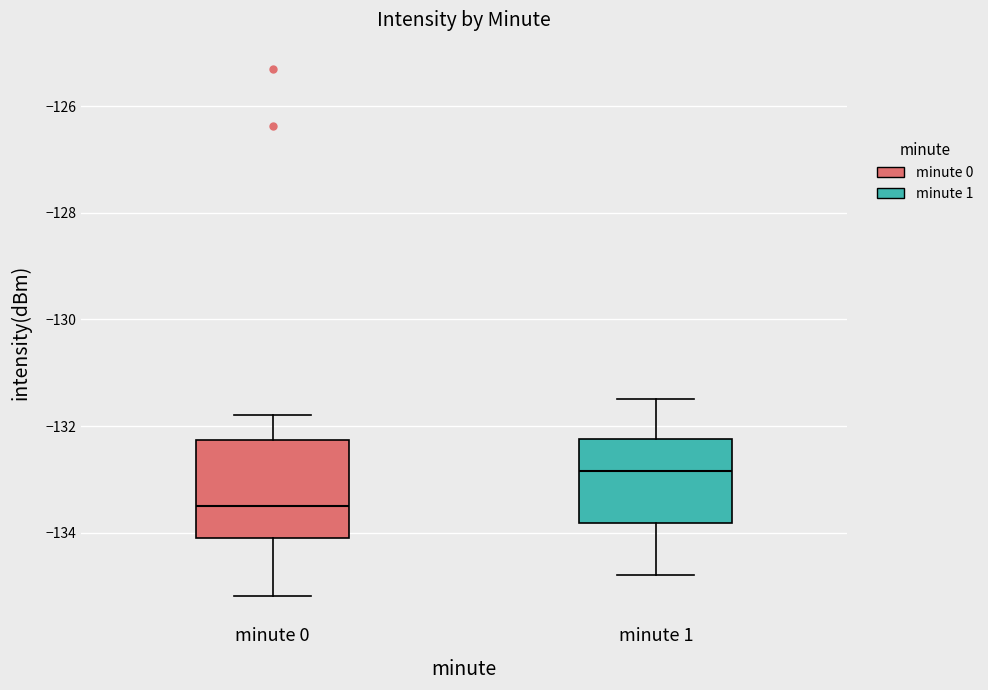

Reading left to right, read every box against the y-axis: the position of its median line, the range the box covers, and the ends of its whiskers. The values are not printed on the chart, so give them approximately, as read against the axis.

minute 0: median -133.4, box -134.0 to -132.2, whiskers -135.2 to -131.8
minute 1: median -132.8, box -133.8 to -132.2, whiskers -134.8 to -131.4